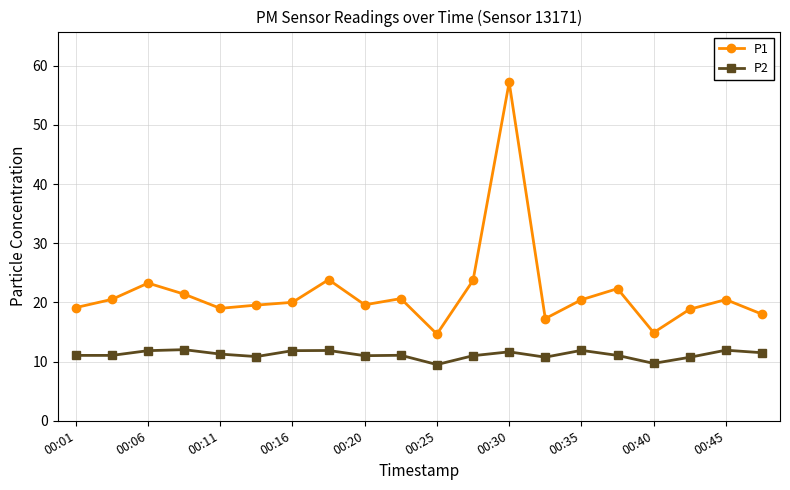

List the series in order of their peak value, lowest first.

P2, P1